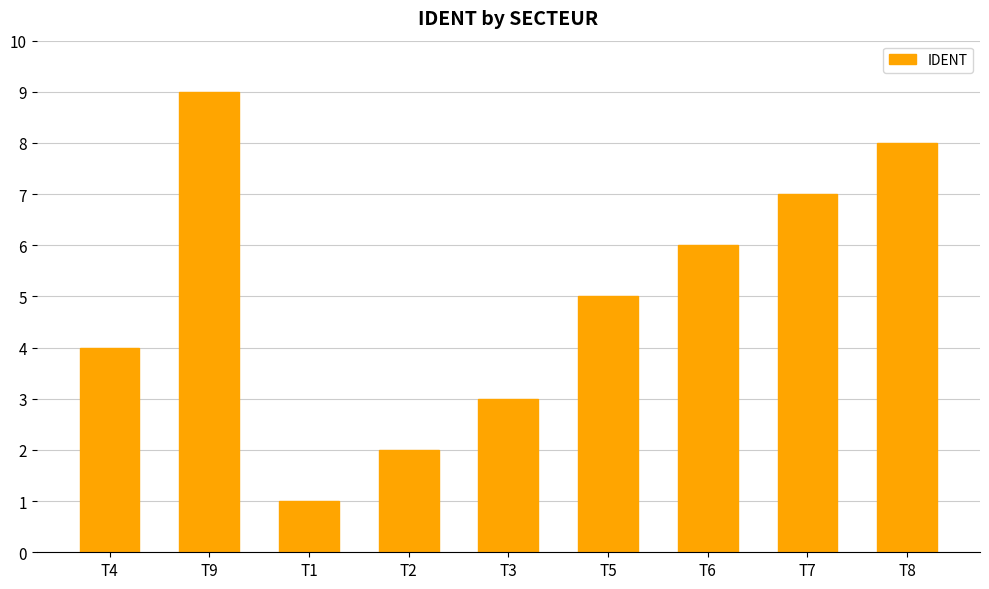

Which has a higher value, T4 or T8?

T8